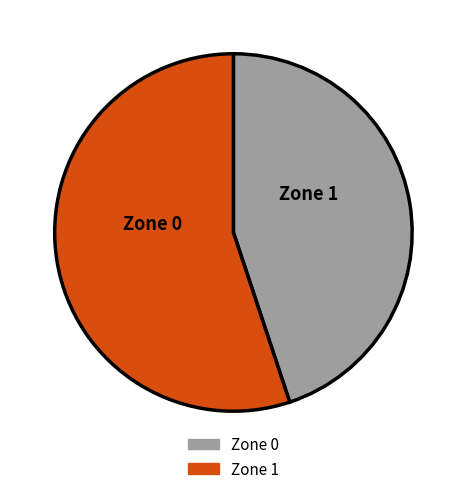

How many slices are in this pie chart?

2